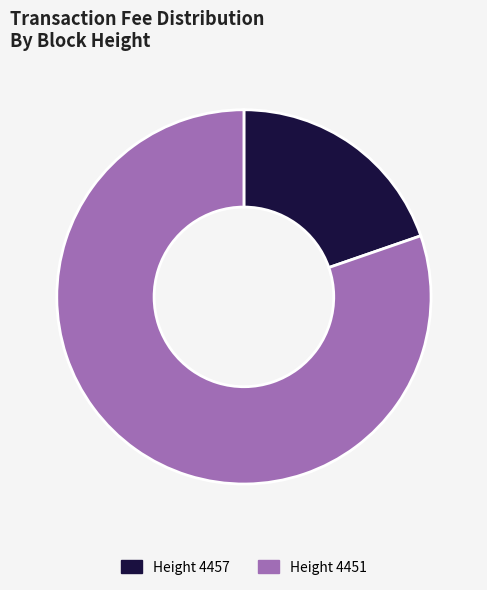

What is the largest slice in the pie chart?

Height 4451